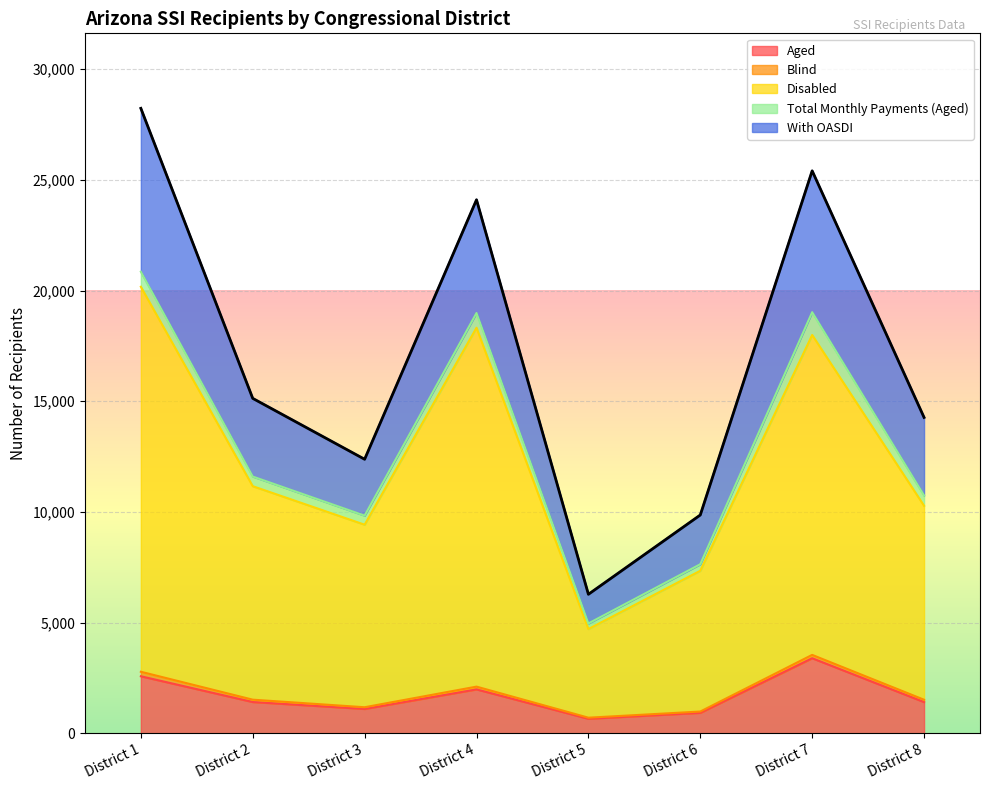

At which label is With OASDI closest to 17257?

District 2